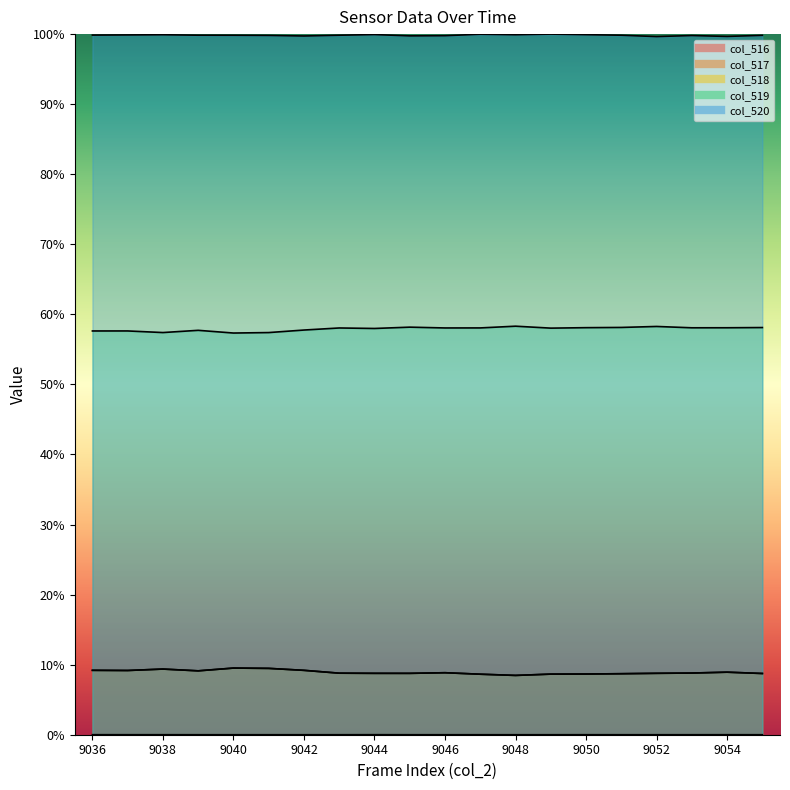

Is it true that col_519 equals 1.0 at 9046?

False